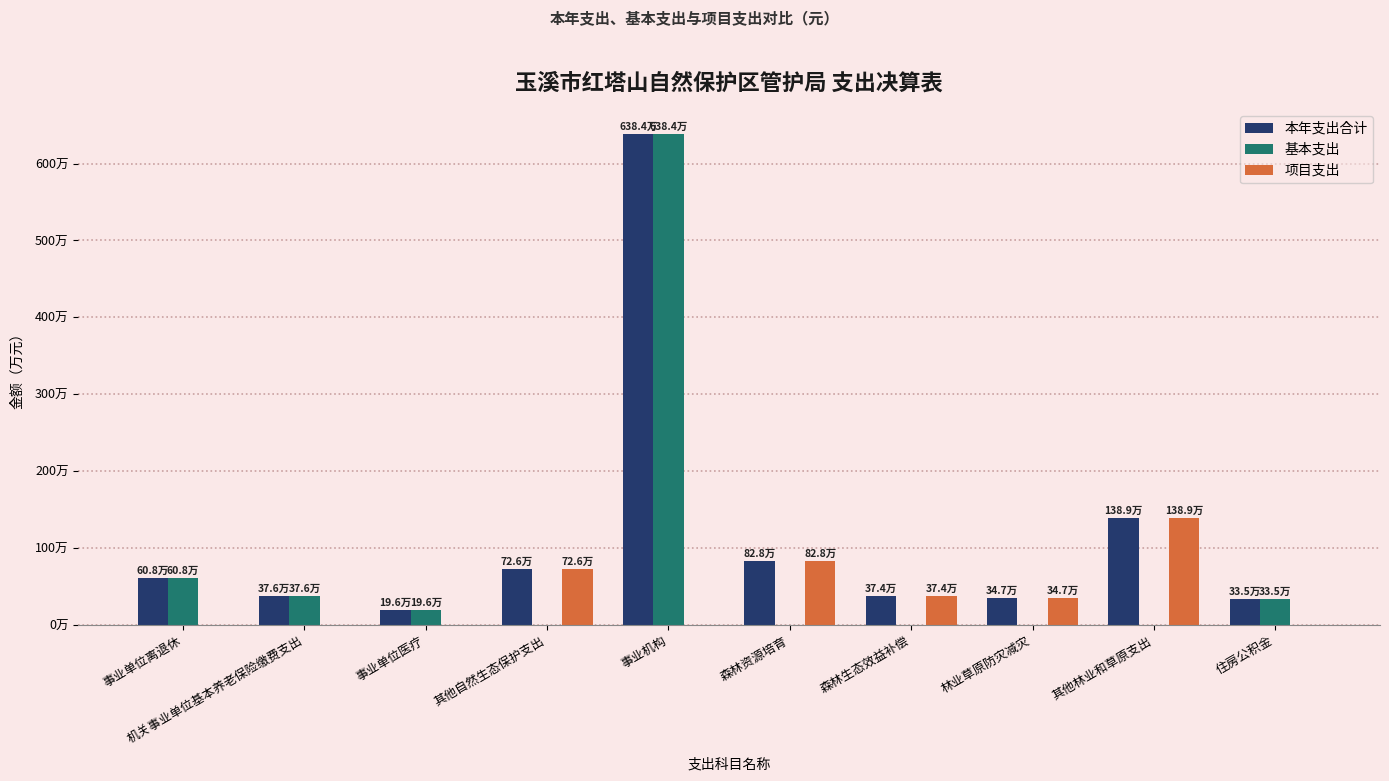

At which category is the sum across all series the highest?

事业机构